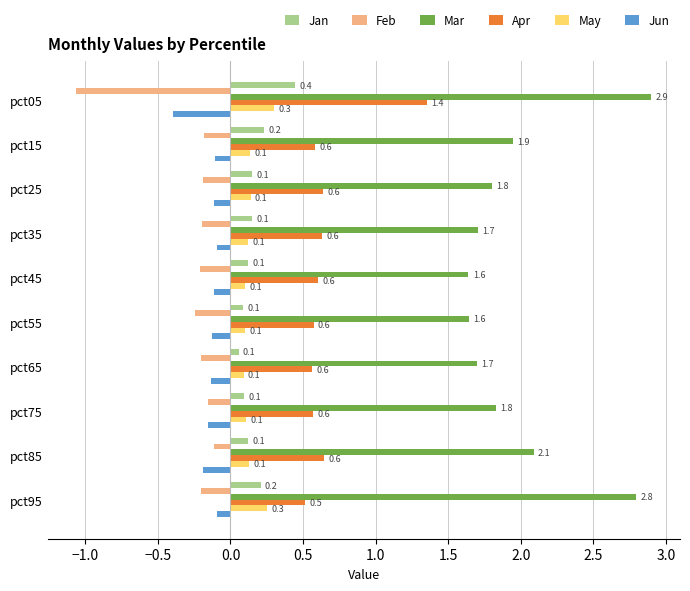

What is the difference between the second highest and minimum values in the Mar series?

1.2